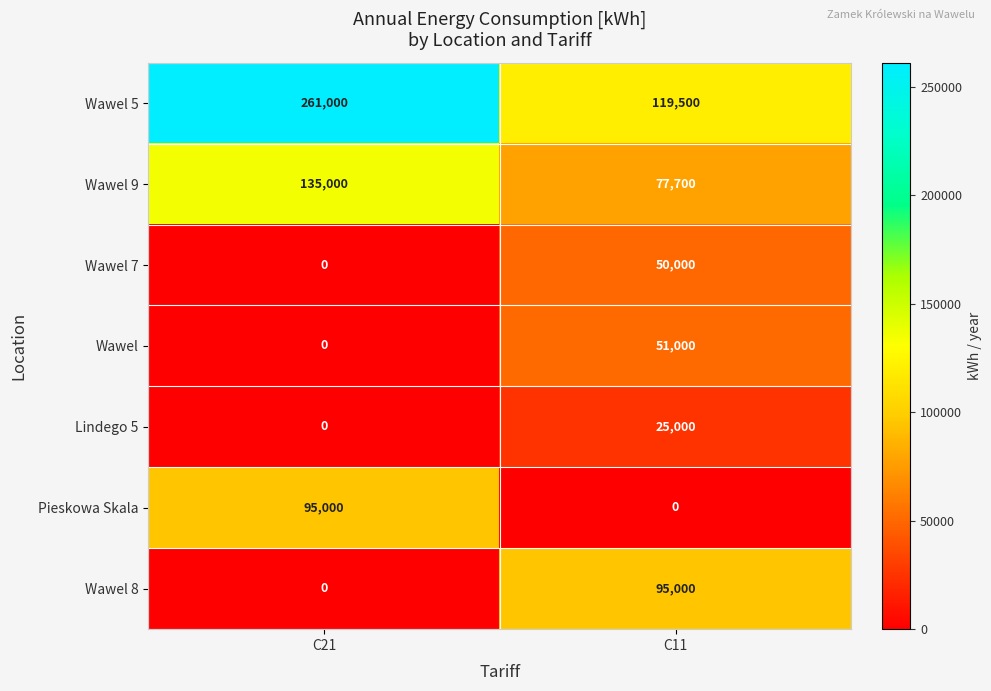

At how many categories does at least one series exceed 145489?

1